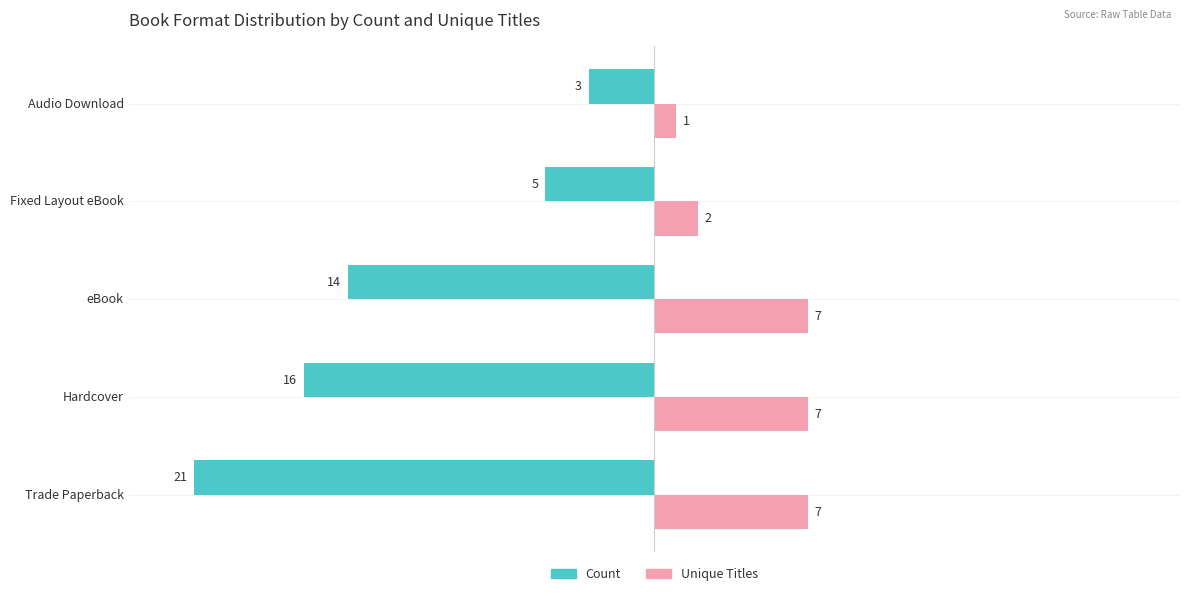

Which series changed the most between Fixed Layout eBook and Audio Download?

Count